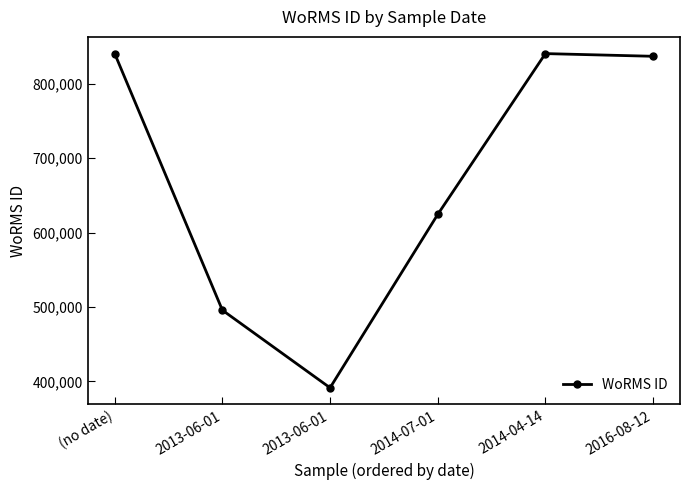

The value at 2013-06-01 is 391509. True or false?

True